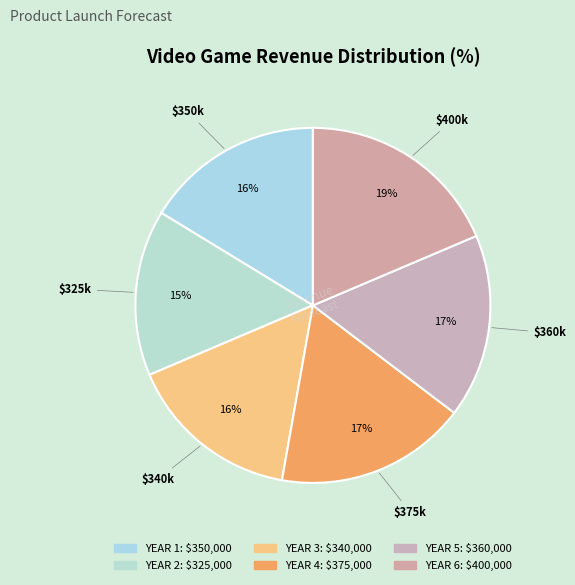

Is it true that YEAR 6 is 19% of the pie?

True